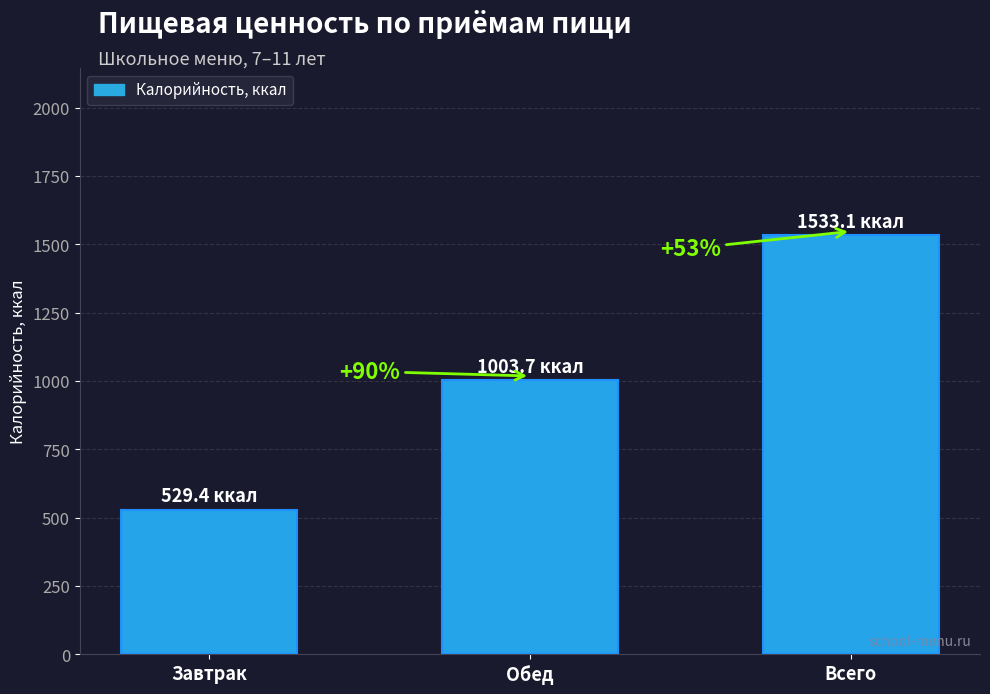

What is the average value?

1022.1